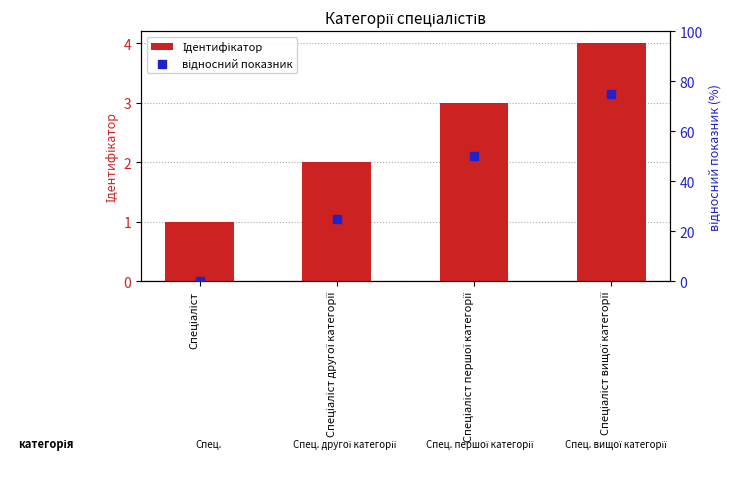

What are all the series names shown in the legend?

Ідентифікатор, відносний показник